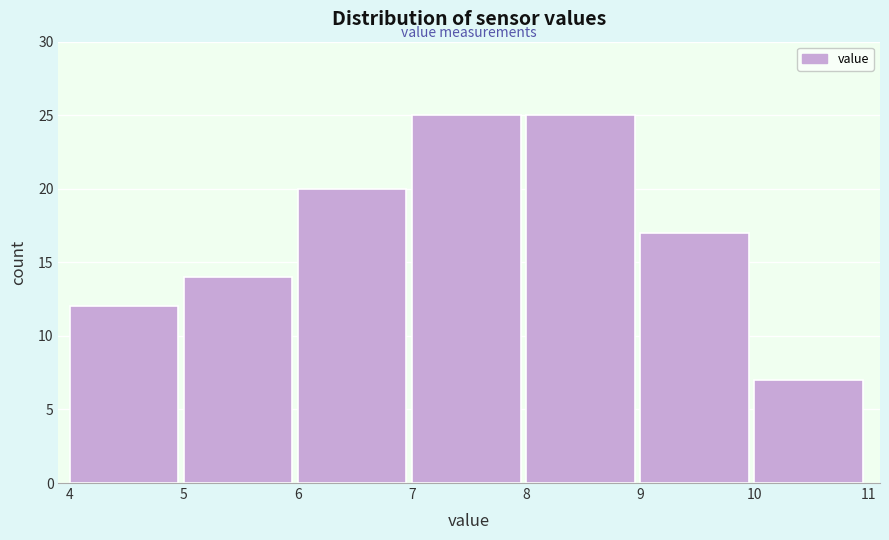

What is the height of the bar covering 7 to 8 on the x-axis? The values are not printed on the chart, so give them approximately, as read against the axis.

25